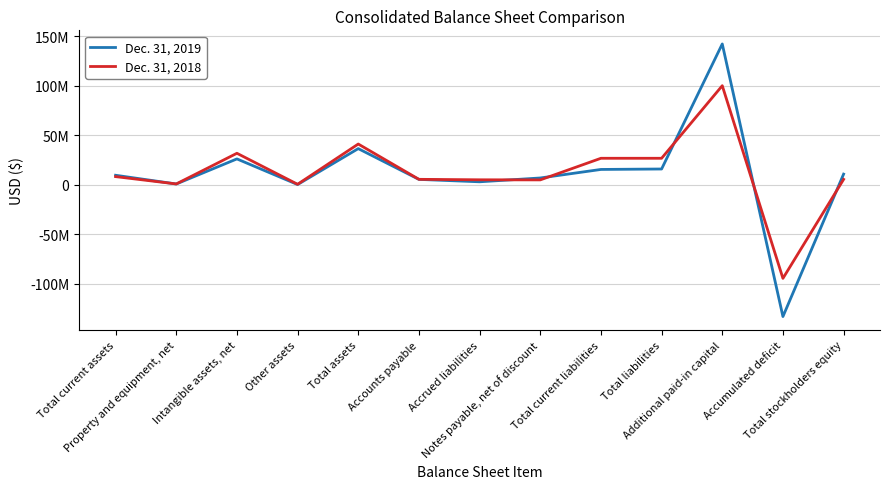

Is this an area chart (filled region under the line)?

No